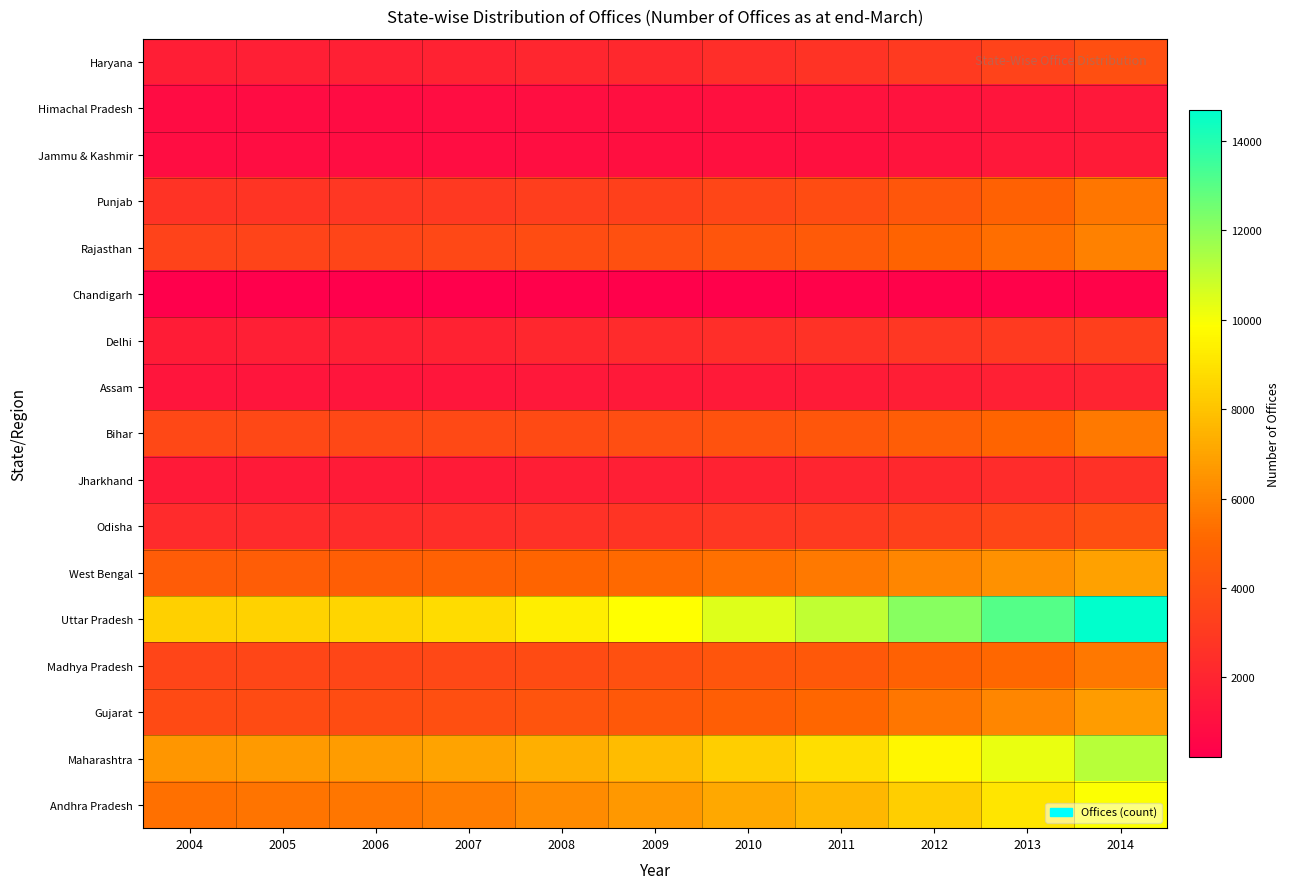

Rank the series by their maximum value, from lowest to highest.

Chandigarh, Himachal Pradesh, Jammu & Kashmir, Assam, Jharkhand, Delhi, Haryana, Odisha, Punjab, Madhya Pradesh, Bihar, Rajasthan, Gujarat, West Bengal, Andhra Pradesh, Maharashtra, Uttar Pradesh